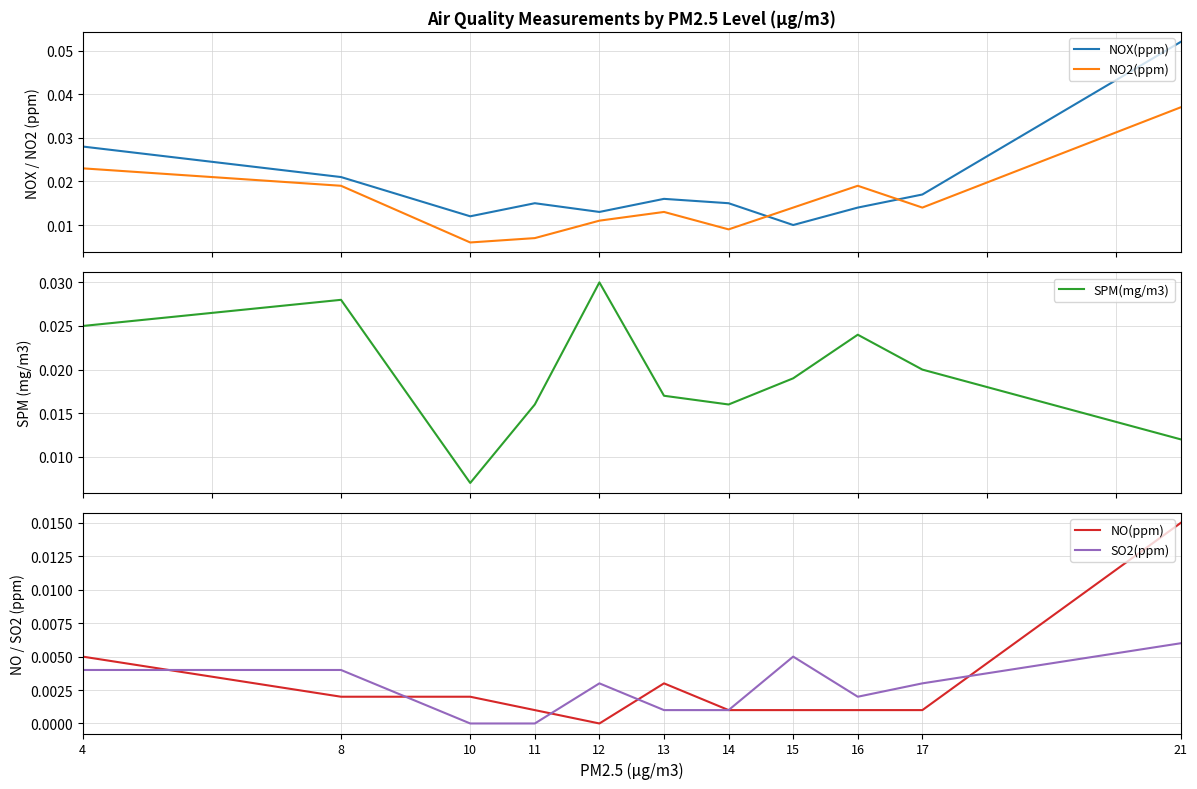

Reading left to right, extract all data points from this chart.

NOX(ppm): 4=0.0	8=0.0	10=0.0	11=0.0	12=0.0	13=0.0	14=0.0	15=0.0	16=0.0	17=0.0	21=0.1
NO2(ppm): 4=0.0	8=0.0	10=0.0	11=0.0	12=0.0	13=0.0	14=0.0	15=0.0	16=0.0	17=0.0	21=0.0
SPM(mg/m3): 4=0.0	8=0.0	10=0.0	11=0.0	12=0.0	13=0.0	14=0.0	15=0.0	16=0.0	17=0.0	21=0.0
NO(ppm): 4=0.0	8=0.0	10=0.0	11=0.0	12=0.0	13=0.0	14=0.0	15=0.0	16=0.0	17=0.0	21=0.0
SO2(ppm): 4=0.0	8=0.0	10=0.0	11=0.0	12=0.0	13=0.0	14=0.0	15=0.0	16=0.0	17=0.0	21=0.0